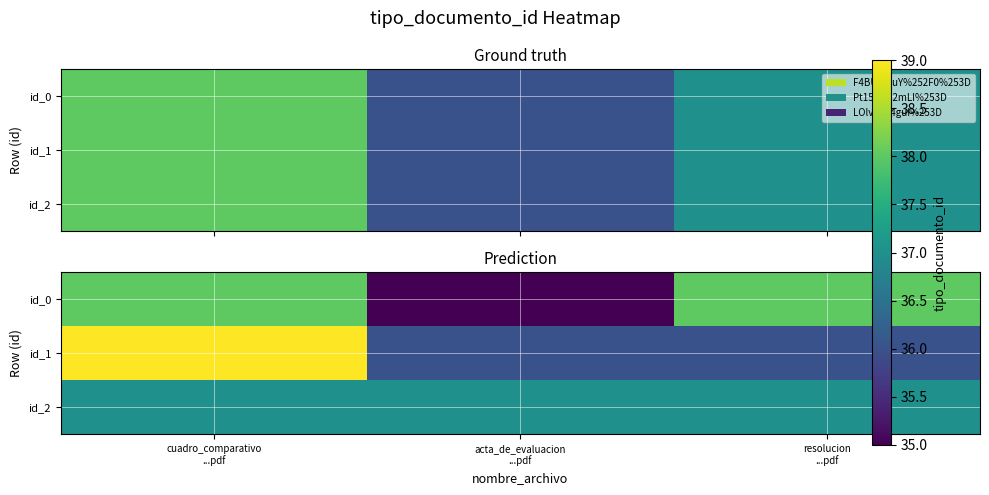

Which series has the largest range (max minus min)?

id_0